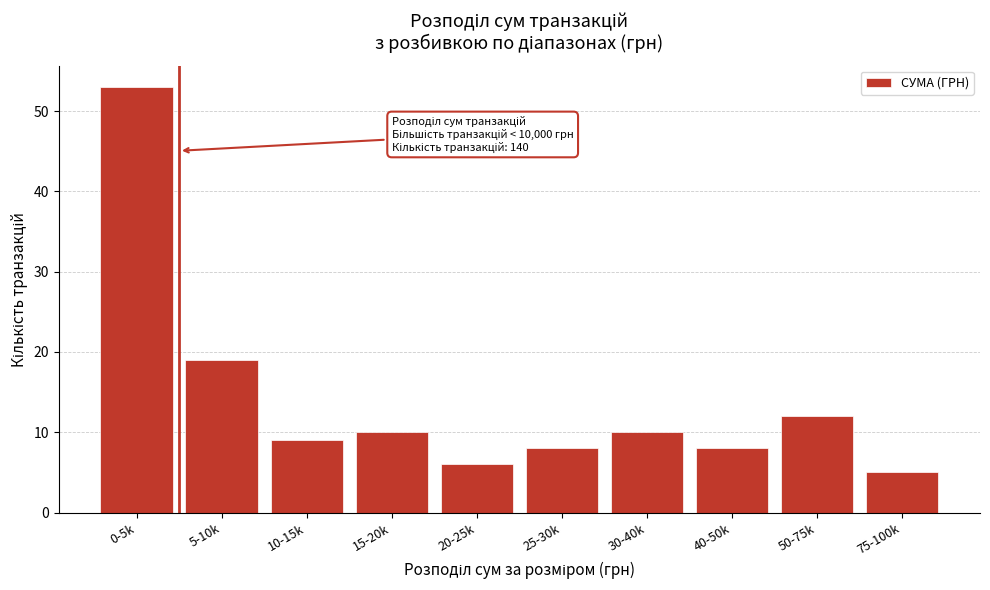

Reading left to right, transcribe all the data shown in this chart.

53	19	9	10	6	8	10	8	12	5